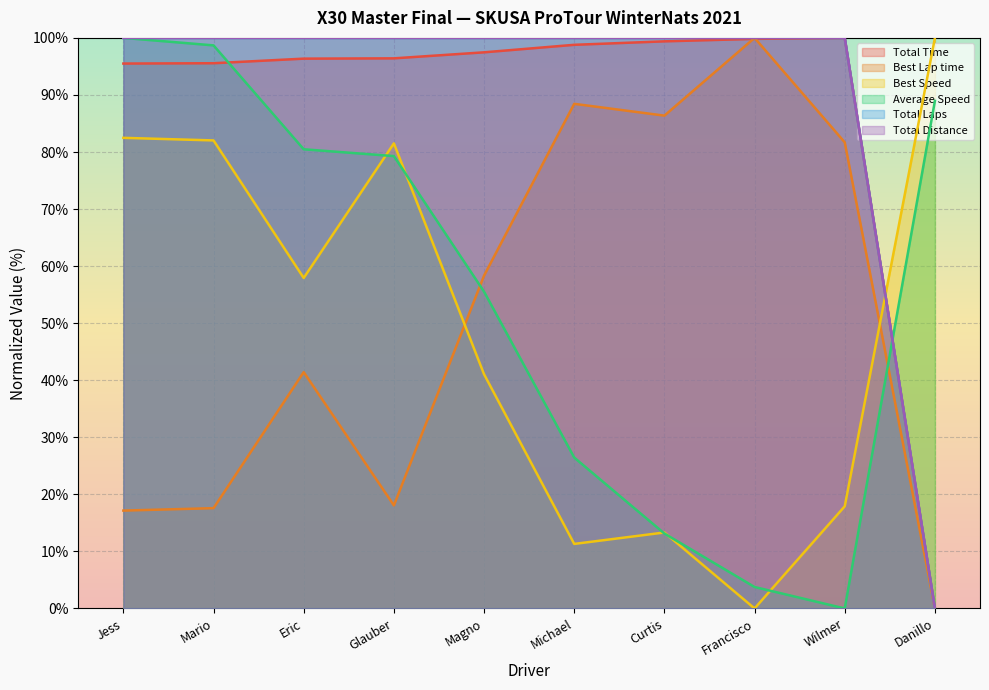

Which series has the largest total across all categories?

Total Laps